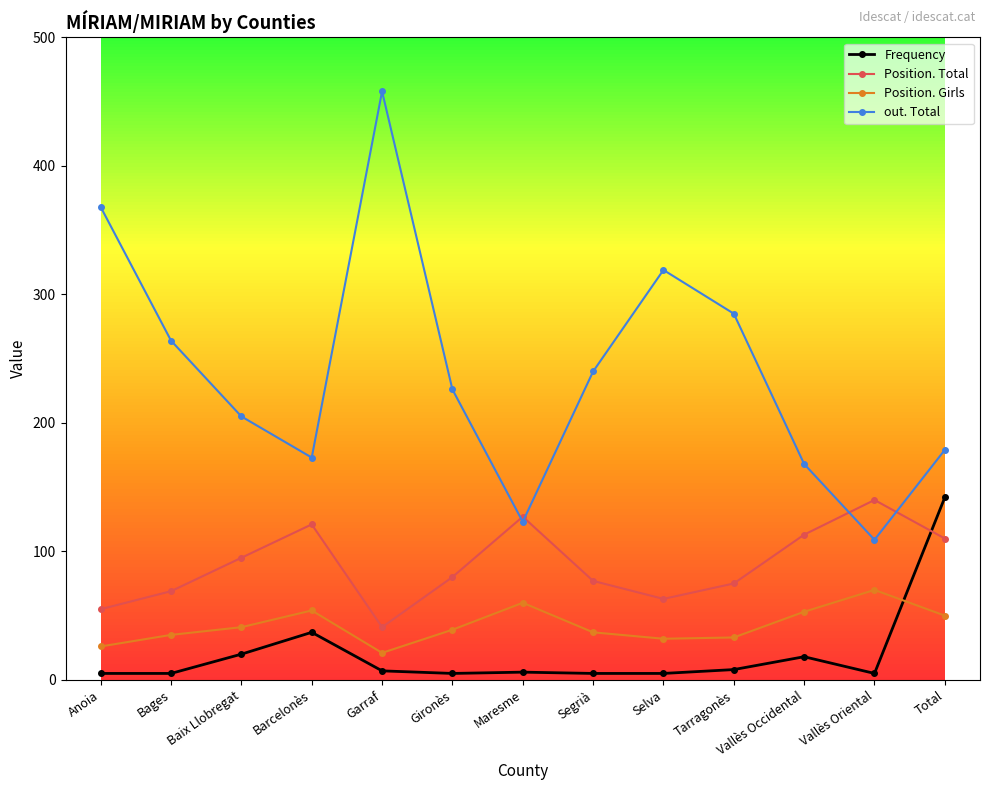

How many intersections are there between Frequency and Position. Girls?

1